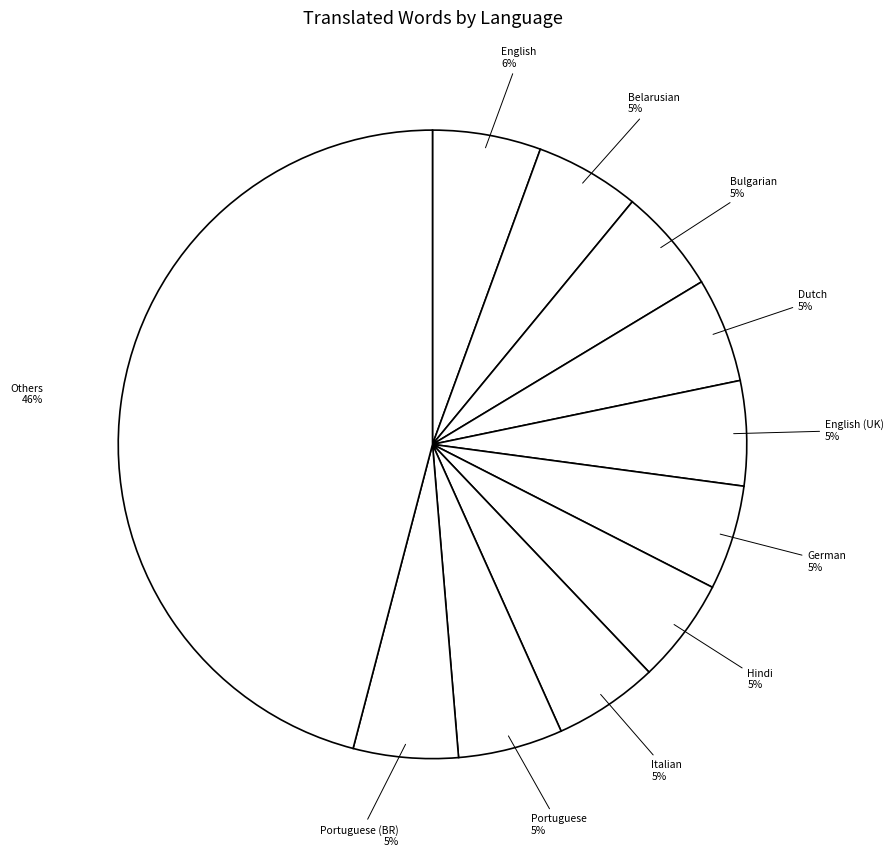

Combined, do Dutch and German account for over 50%?

No